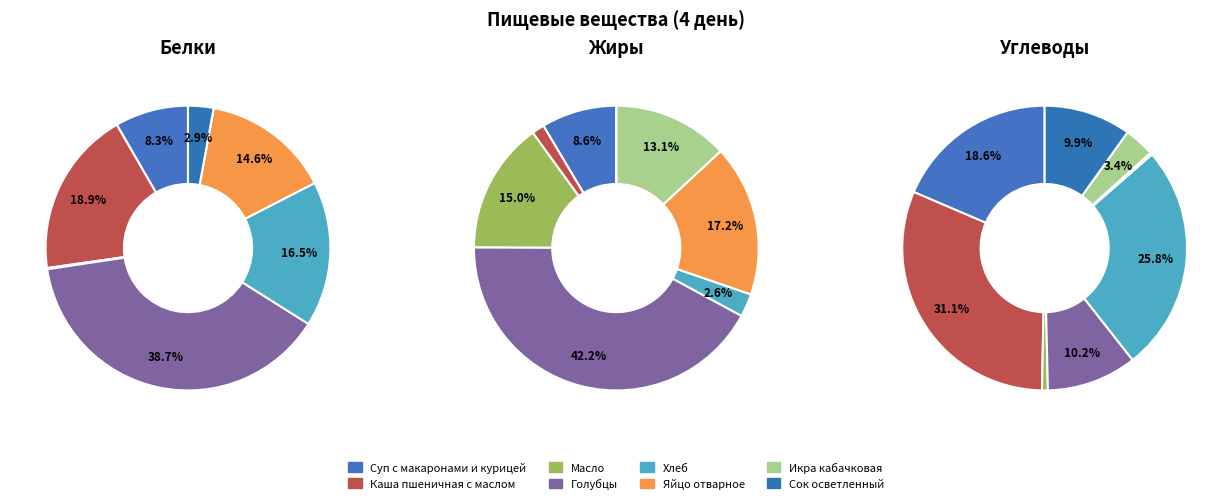

To the nearest percent, what is the combined percentage of Суп с макаронами и курицей and Сок осветленный?

11%